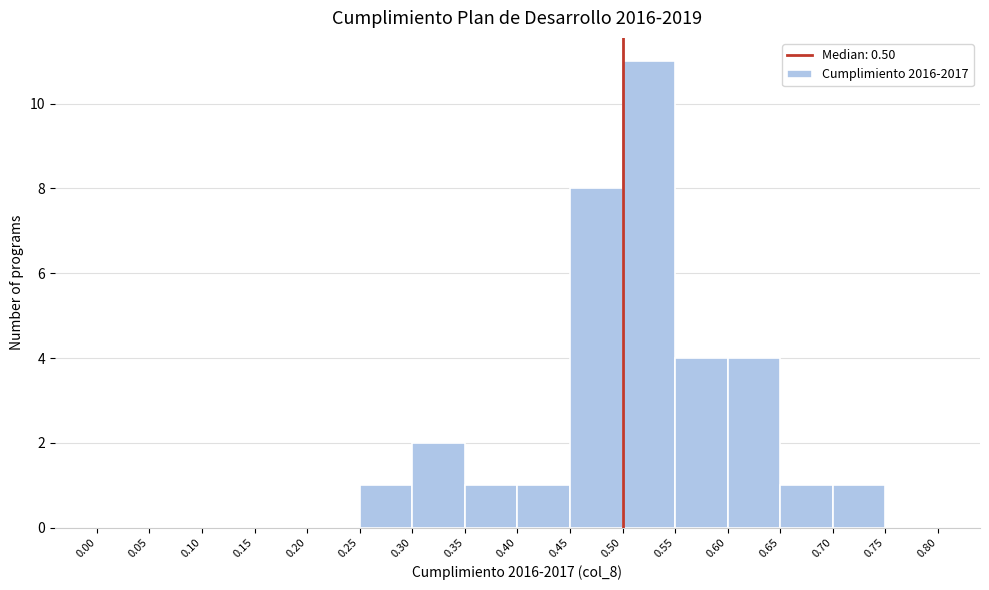

Reading left to right, transcribe this chart: for each bar, give the range it covers on the x-axis and its height. The values are not printed on the chart, so give them approximately, as read against the axis.

0.00 to 0.05: 0
0.05 to 0.10: 0
0.10 to 0.15: 0
0.15 to 0.20: 0
0.20 to 0.25: 0
0.25 to 0.30: 1
0.30 to 0.35: 2
0.35 to 0.40: 1
0.40 to 0.45: 1
0.45 to 0.50: 8
0.50 to 0.55: 11
0.55 to 0.60: 4
0.60 to 0.65: 4
0.65 to 0.70: 1
0.70 to 0.75: 1
0.75 to 0.80: 0